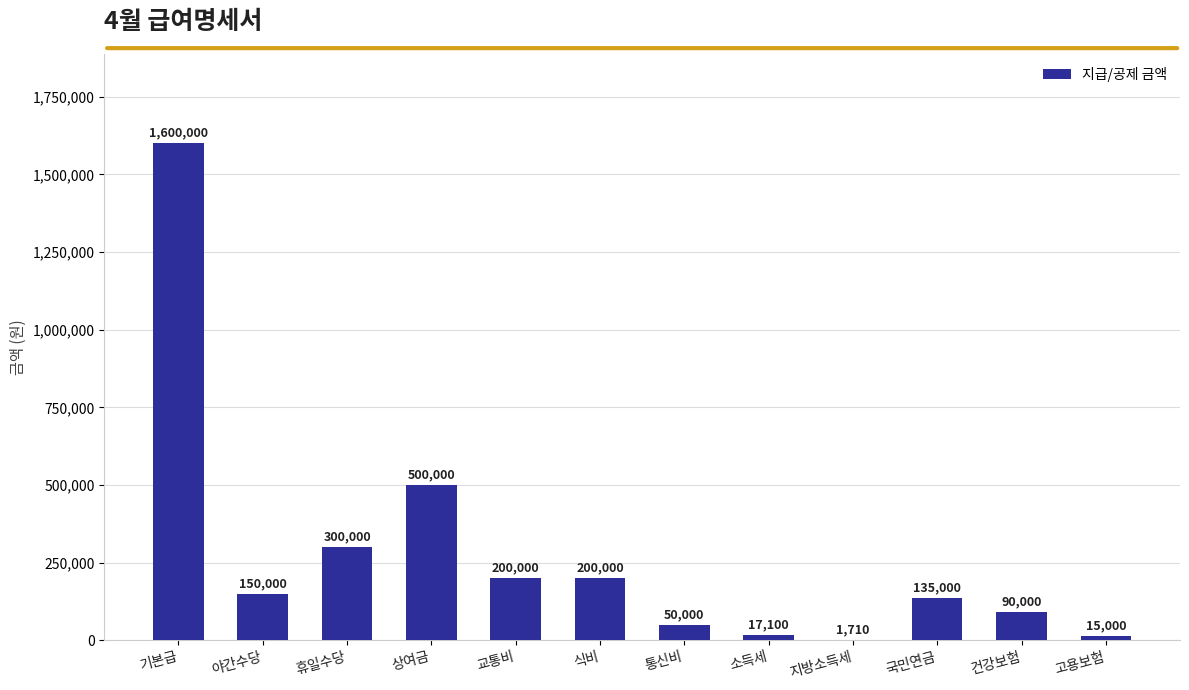

Are the bars horizontal?

No